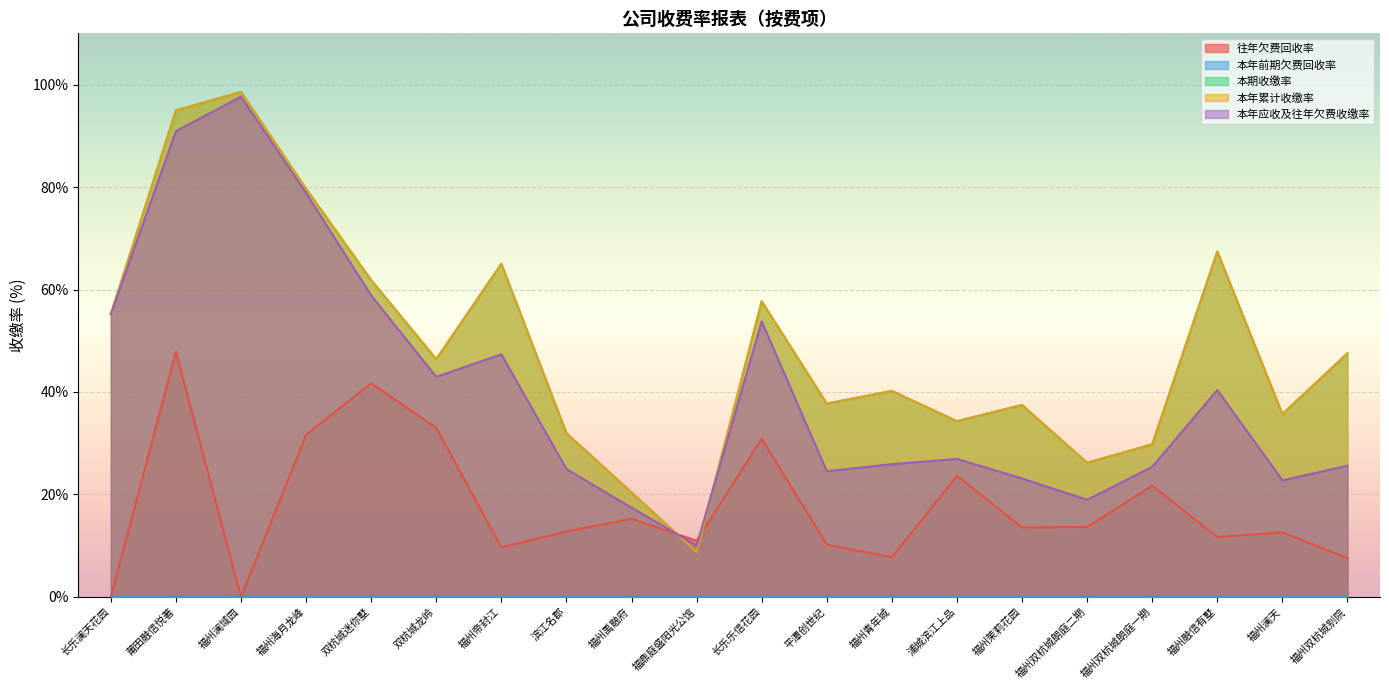

Does the chart display data point markers on the line(s)?

No